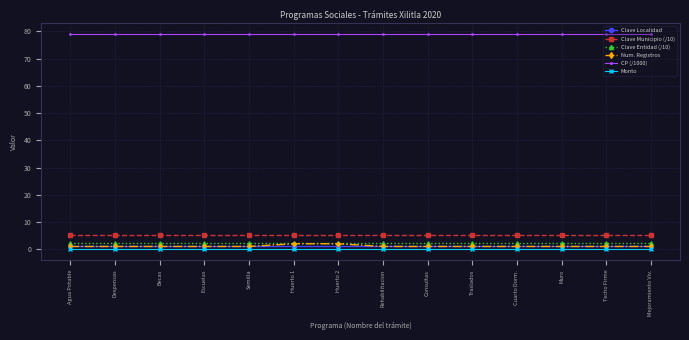

True or false: Num. Registros and Clave Municipio (/10) intersect in this chart.

False